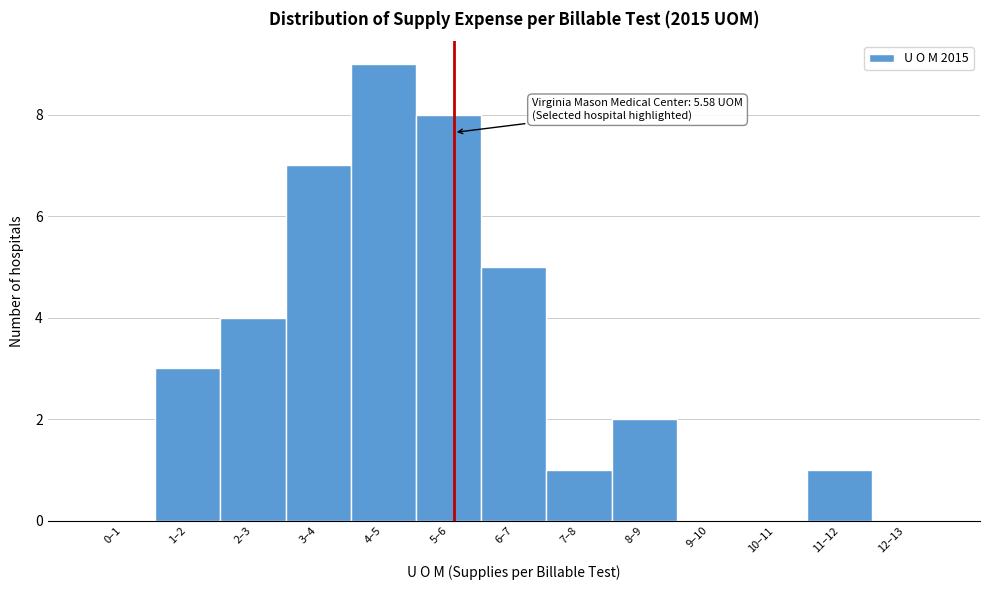

Reading left to right, what are all the values shown in this chart?

0–1=0	1–2=3	2–3=4	3–4=7	4–5=9	5–6=8	6–7=5	7–8=1	8–9=2	9–10=0	10–11=0	11–12=1	12–13=0